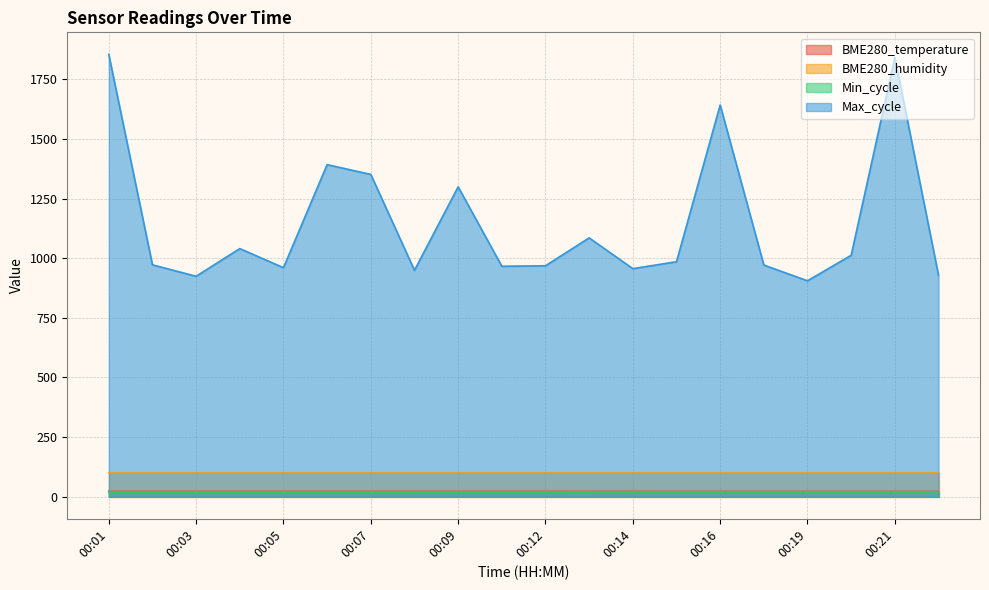

At which category does Max_cycle reach its first local peak?

00:04